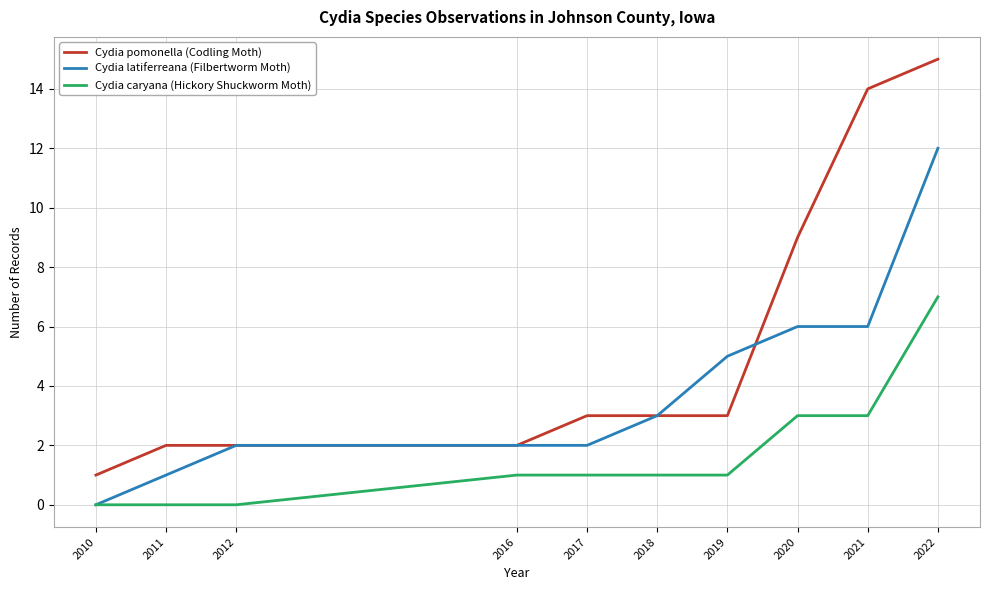

At which label does Cydia pomonella (Codling Moth) reach its minimum?

2010